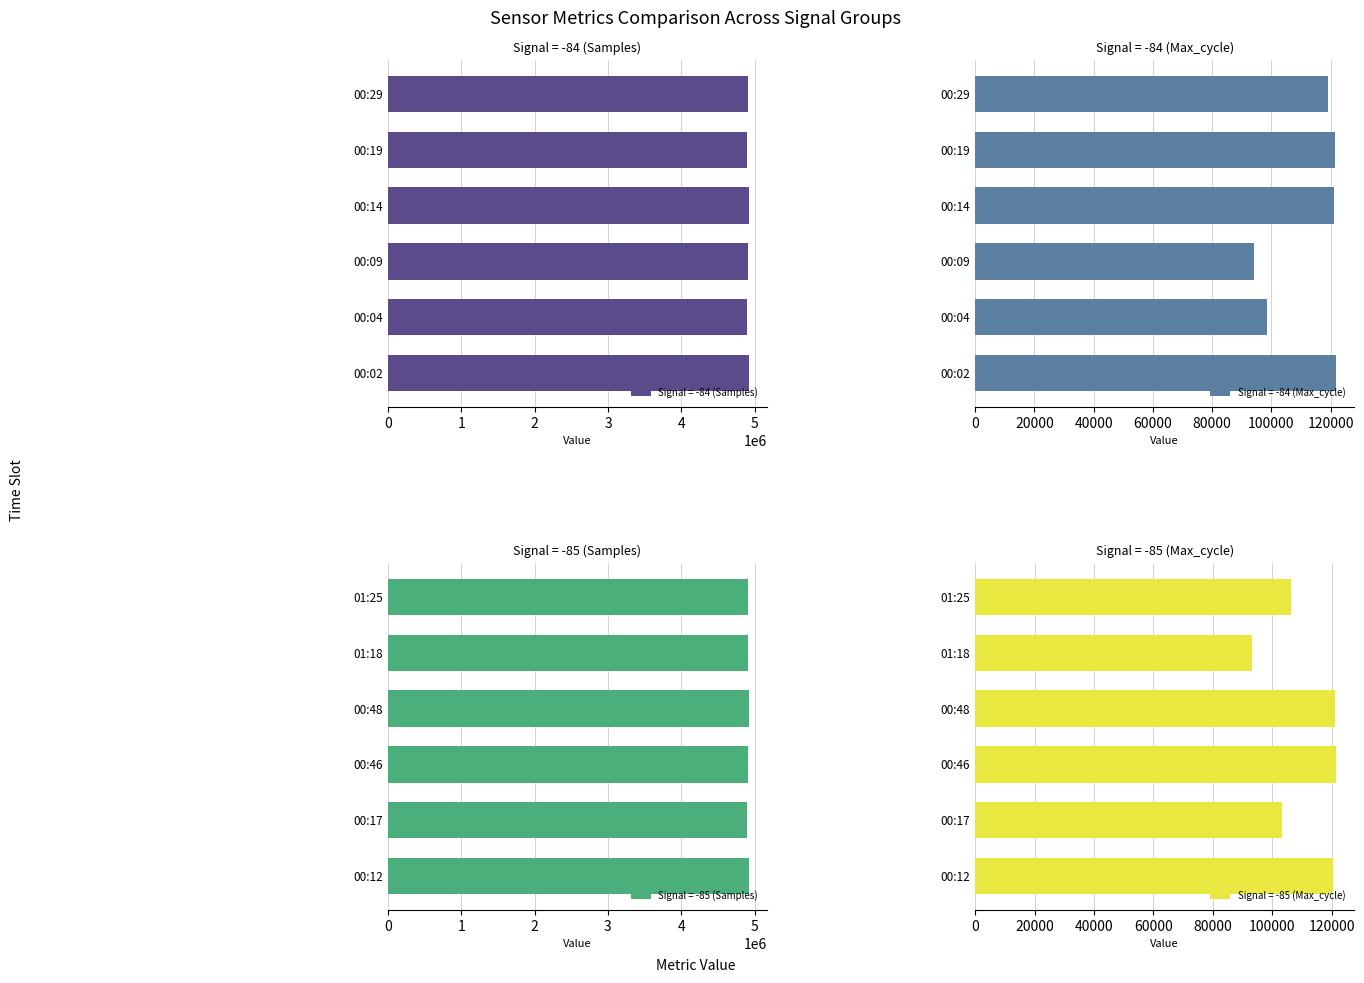

What is the average value of the Signal = -84 (Samples) series?

4908217